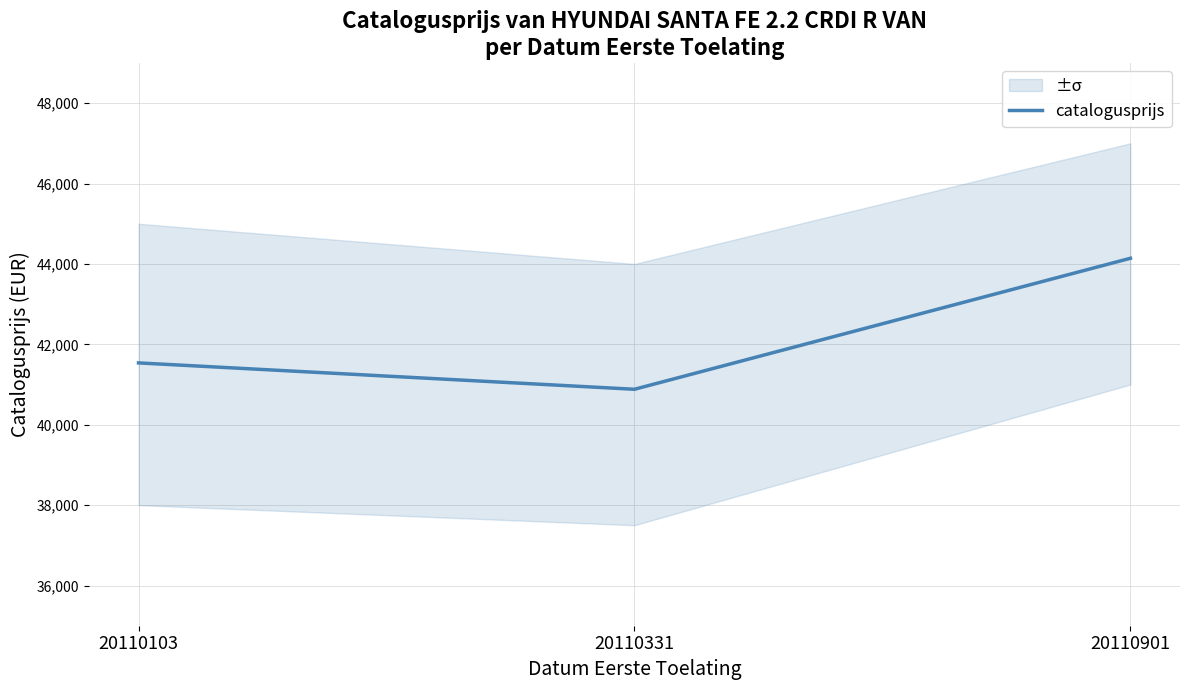

At which label does the data first exceed 41538?

20110901